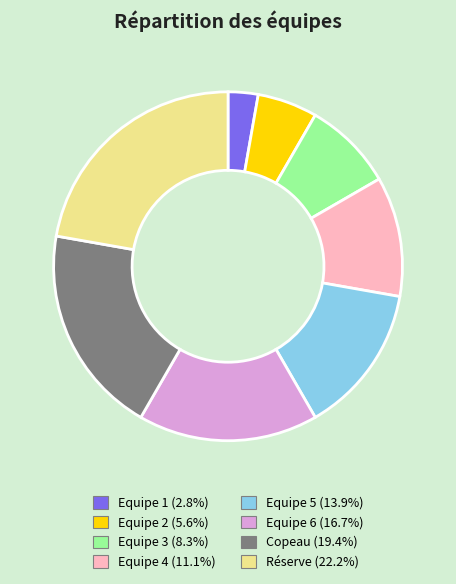

Rank the categories by value from lowest to highest.

Equipe 1, Equipe 2, Equipe 3, Equipe 4, Equipe 5, Equipe 6, Copeau, Réserve